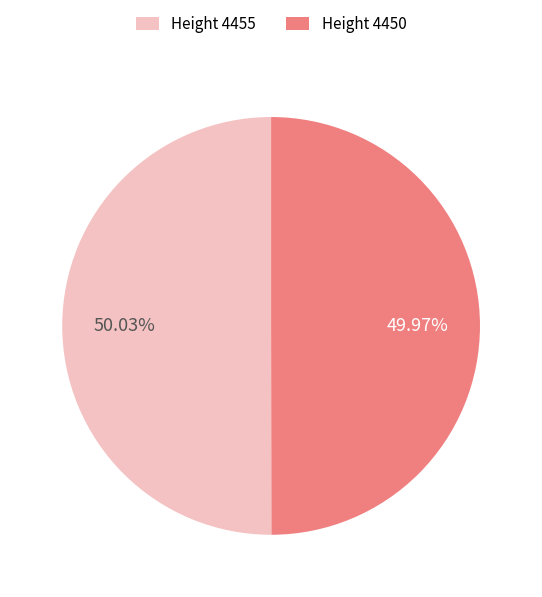

Count the number of slices in the pie.

2